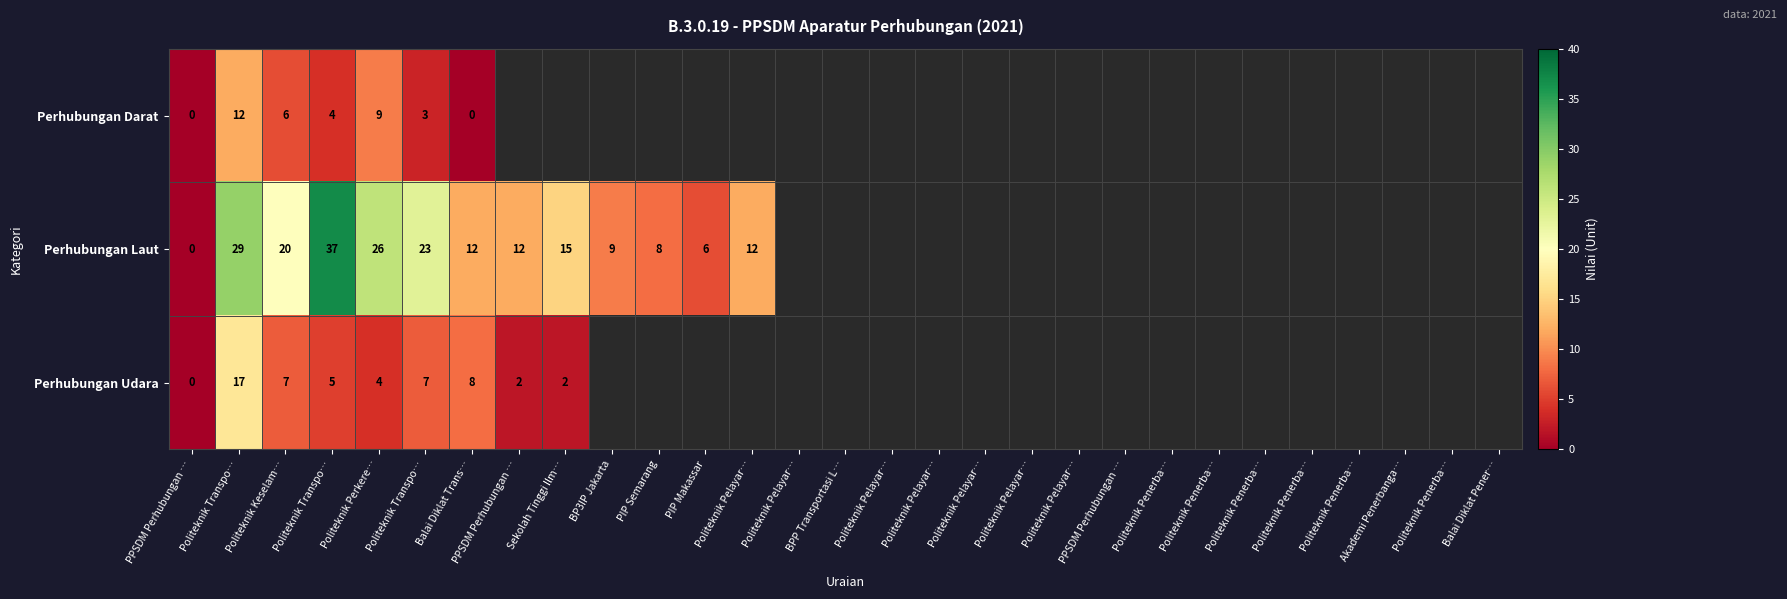

Between Politeknik Pelayar… and Sekolah Tinggi Ilm…, which is larger?

Sekolah Tinggi Ilm…